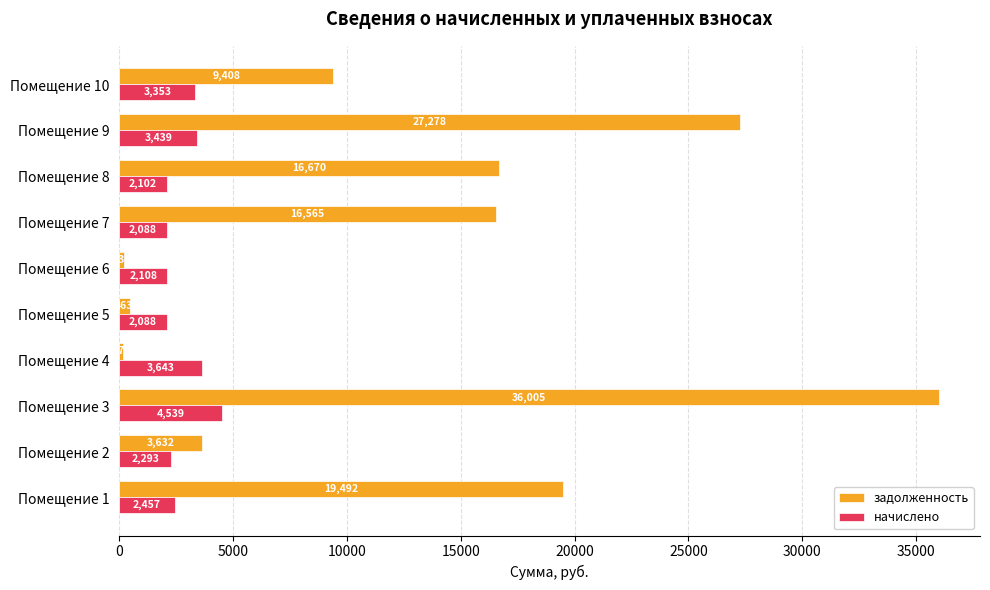

Where is начислено nearest to the value 3313?

Помещение 10